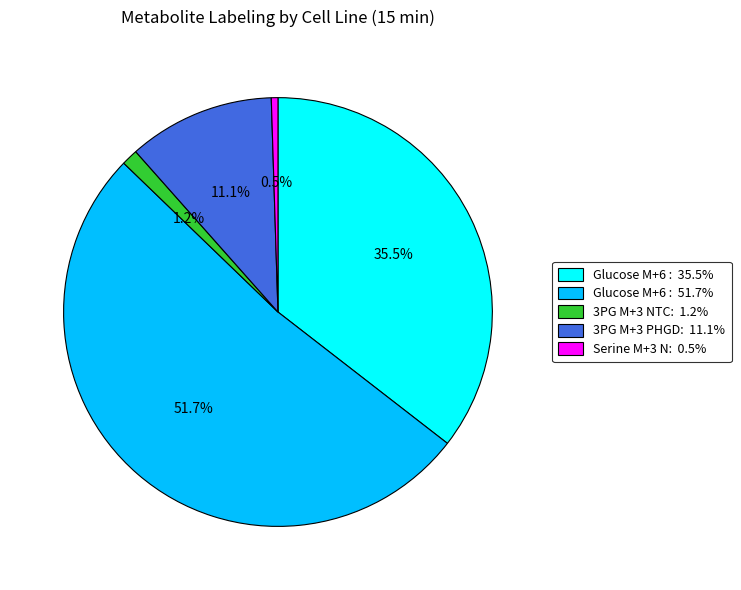

Is there any slice that represents more than half of the pie?

Yes